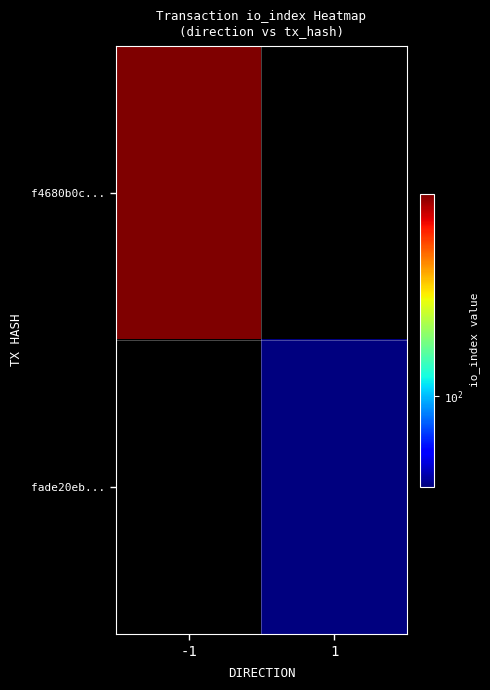

Count the number of data series in this chart.

2